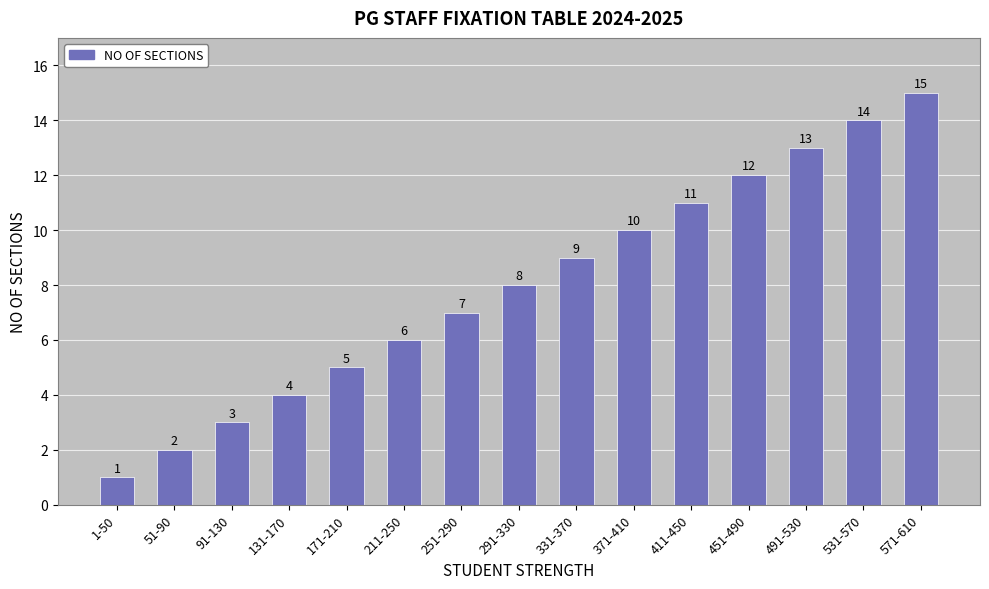

The chart shows a value of 2 at 51-90. True or false?

True